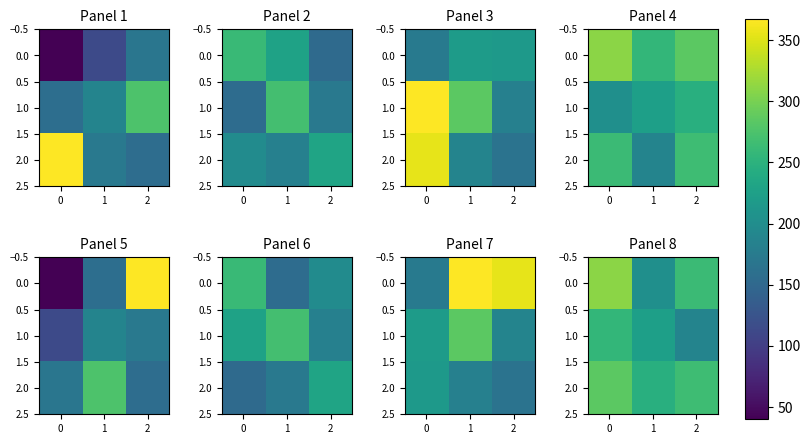

Rank the series by their maximum value, from highest to lowest.

0.0, 2.0, 1.0